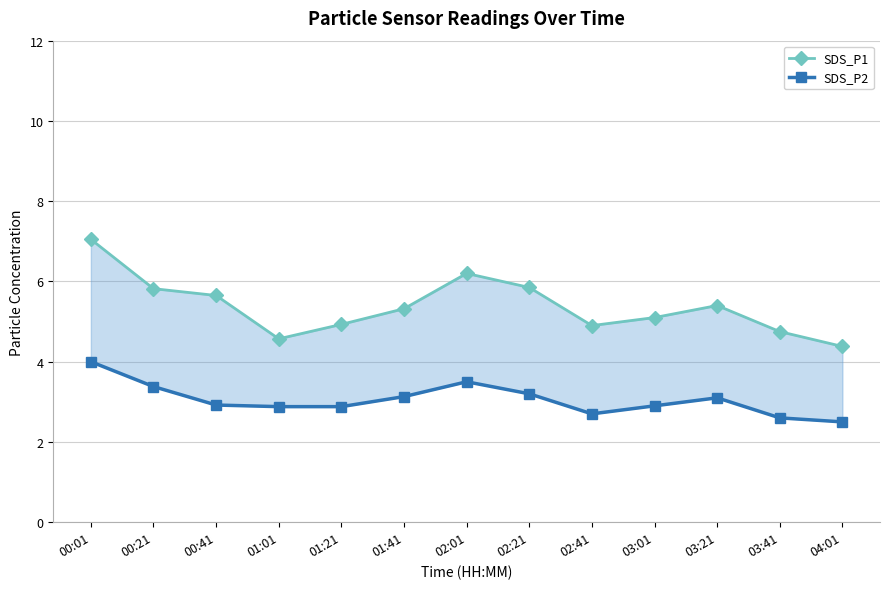

Which category has the lowest value across all series?

04:01